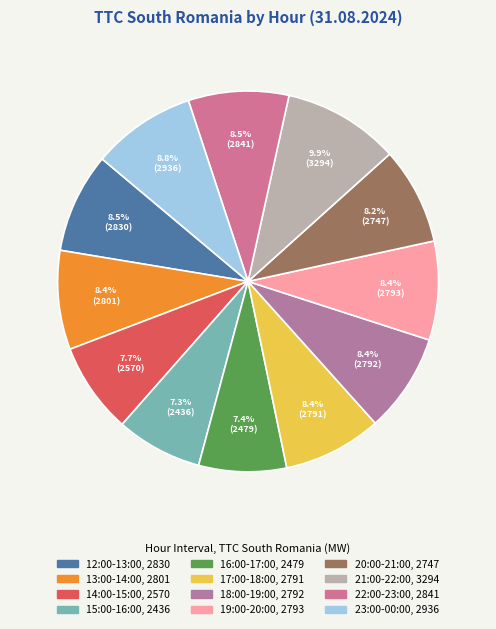

Approximately how many times larger is the value at 15:00-16:00 compared to 22:00-23:00?

0.9